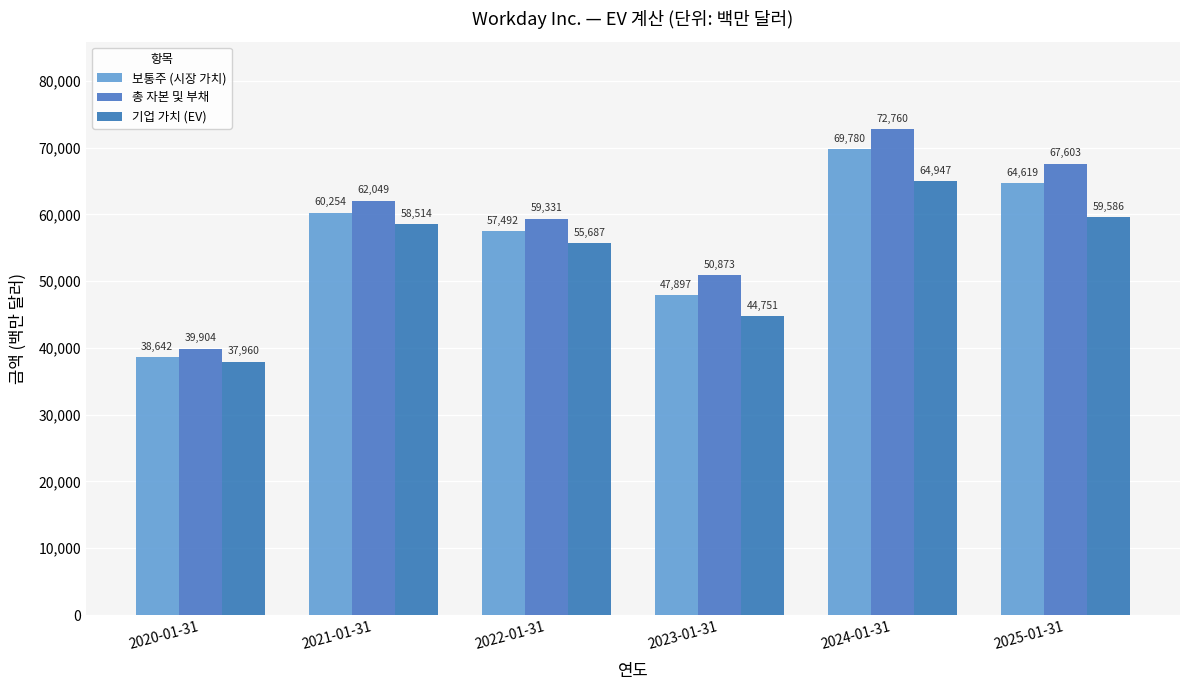

The value of 총 자본 및 부채 at 2024-01-31 is 72760. True or false?

True